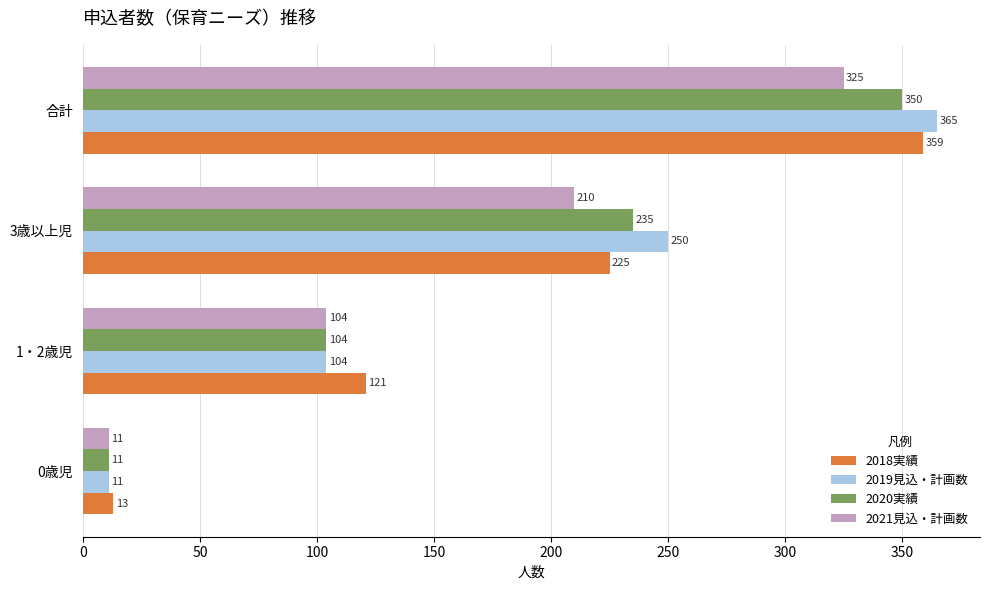

List the series in order of their peak value, highest first.

2019見込・計画数, 2018実績, 2020実績, 2021見込・計画数